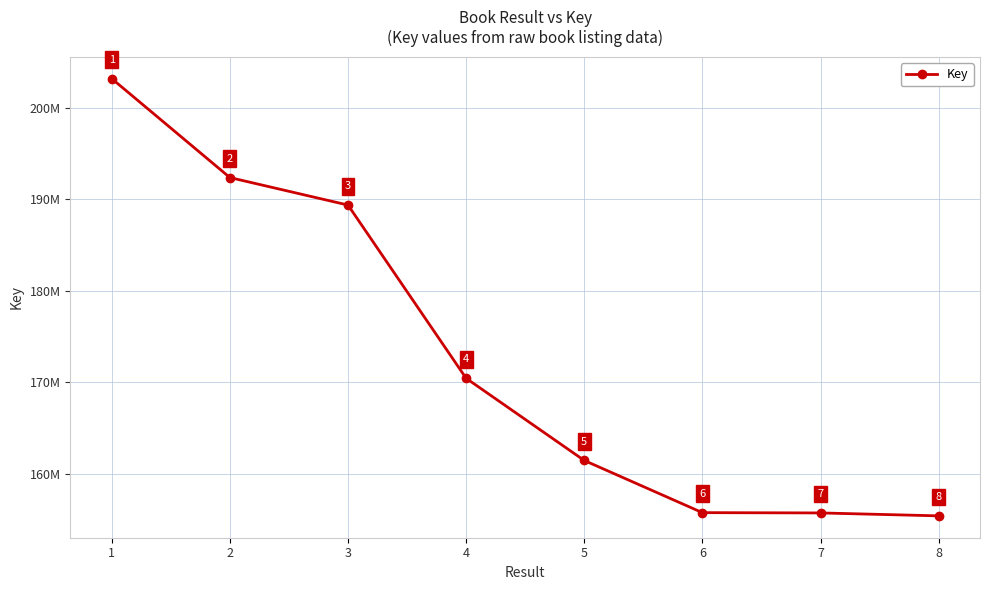

What is the sum of the values at 6 and 3?

345122409